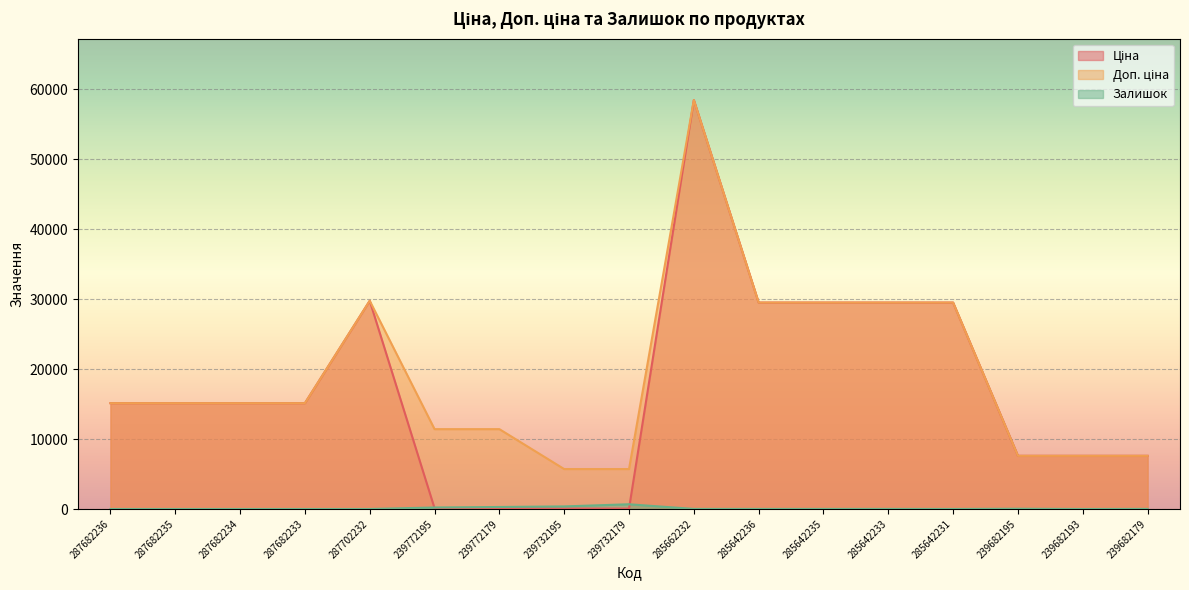

What are all the series names shown in the legend?

Ціна, Доп. ціна, Залишок